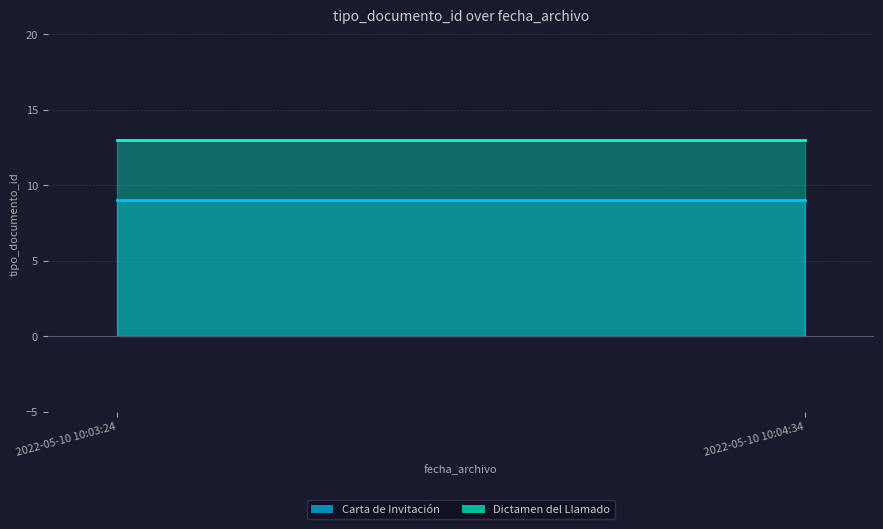

What is the approximate value of Dictamen del Llamado at 2022-05-10 10:04:34?

13